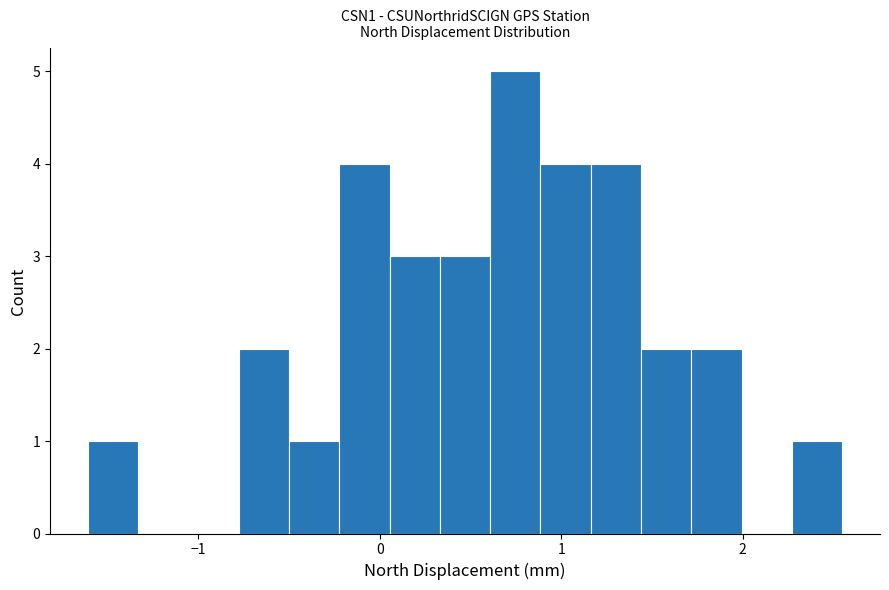

Around what value on the x-axis is the tallest bar? Give the approximate position of its centre, as read against the axis.

0.7